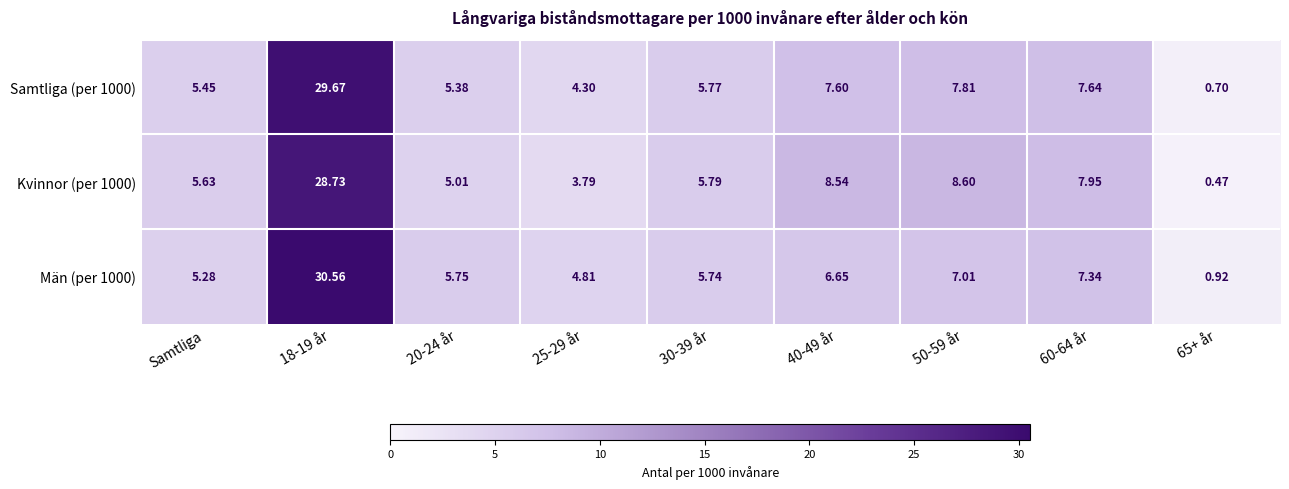

Which series has the largest range (max minus min)?

Män (per 1000)